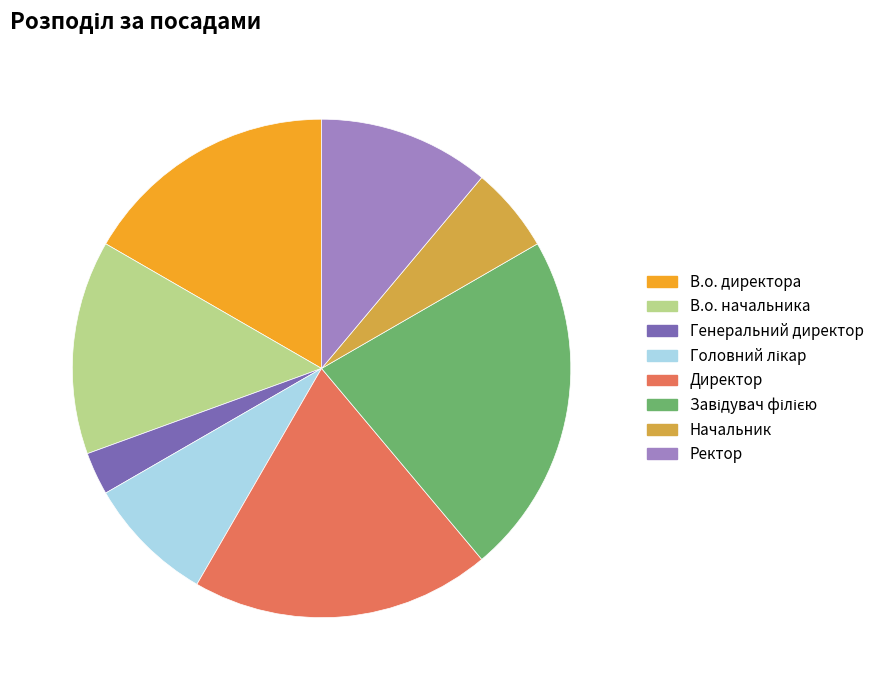

To the nearest percent, what percentage of the pie is В.о. директора?

17%